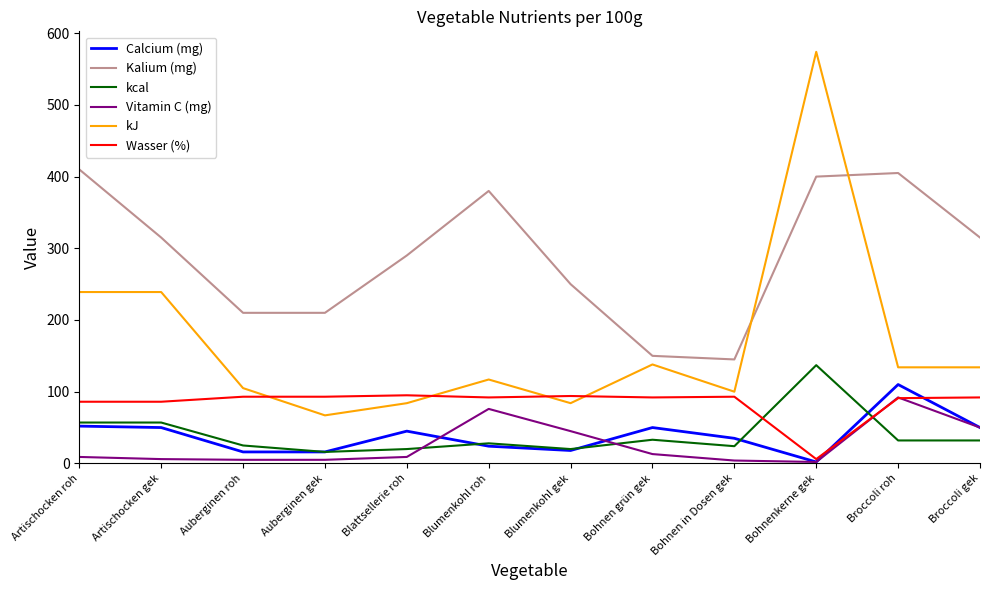

Which series has the largest total across all categories?

Kalium (mg)